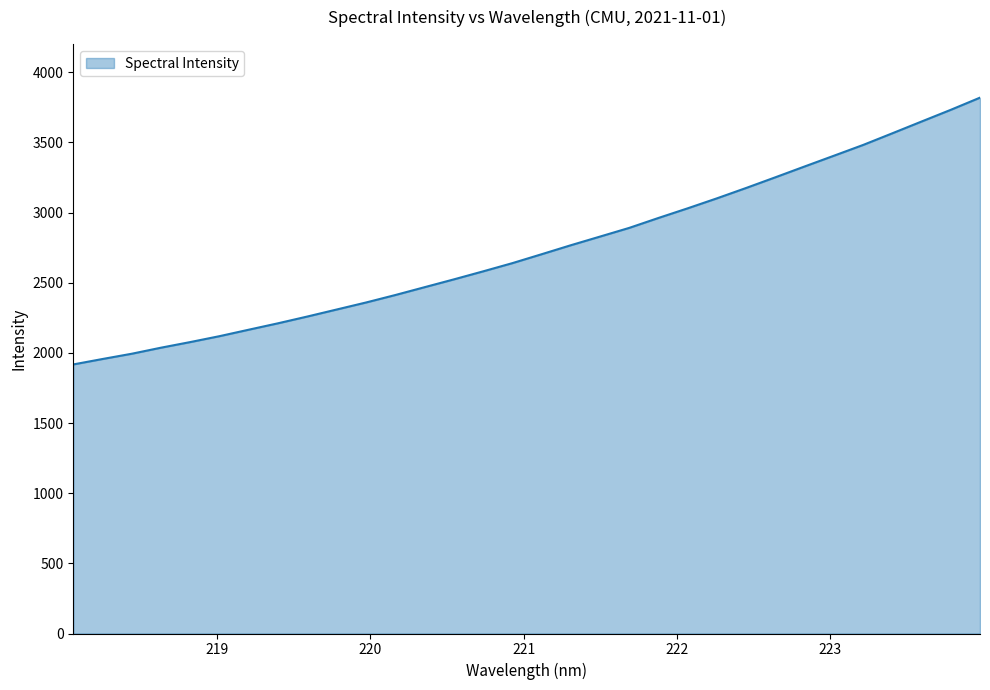

What is the difference between the maximum and minimum values?

1901.4